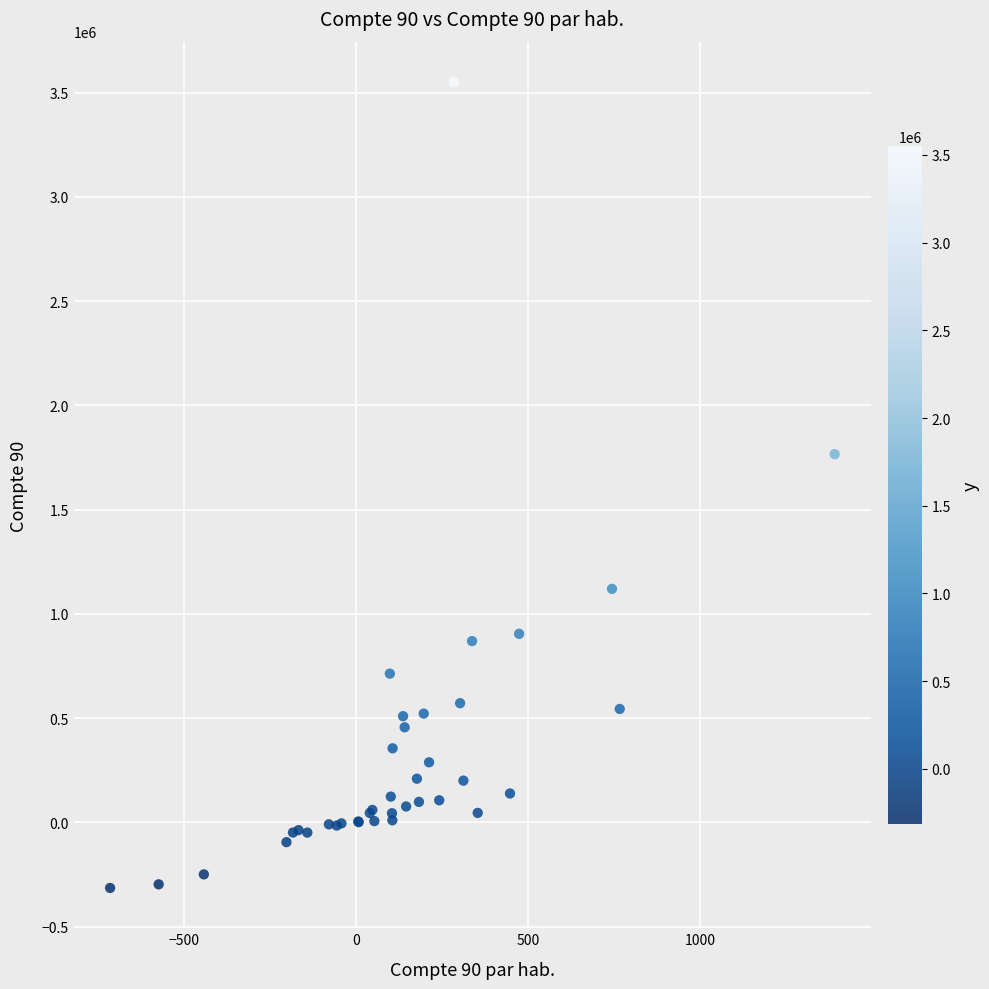

What Y value in the scatter plot is closest to 1618552?

1766349.5